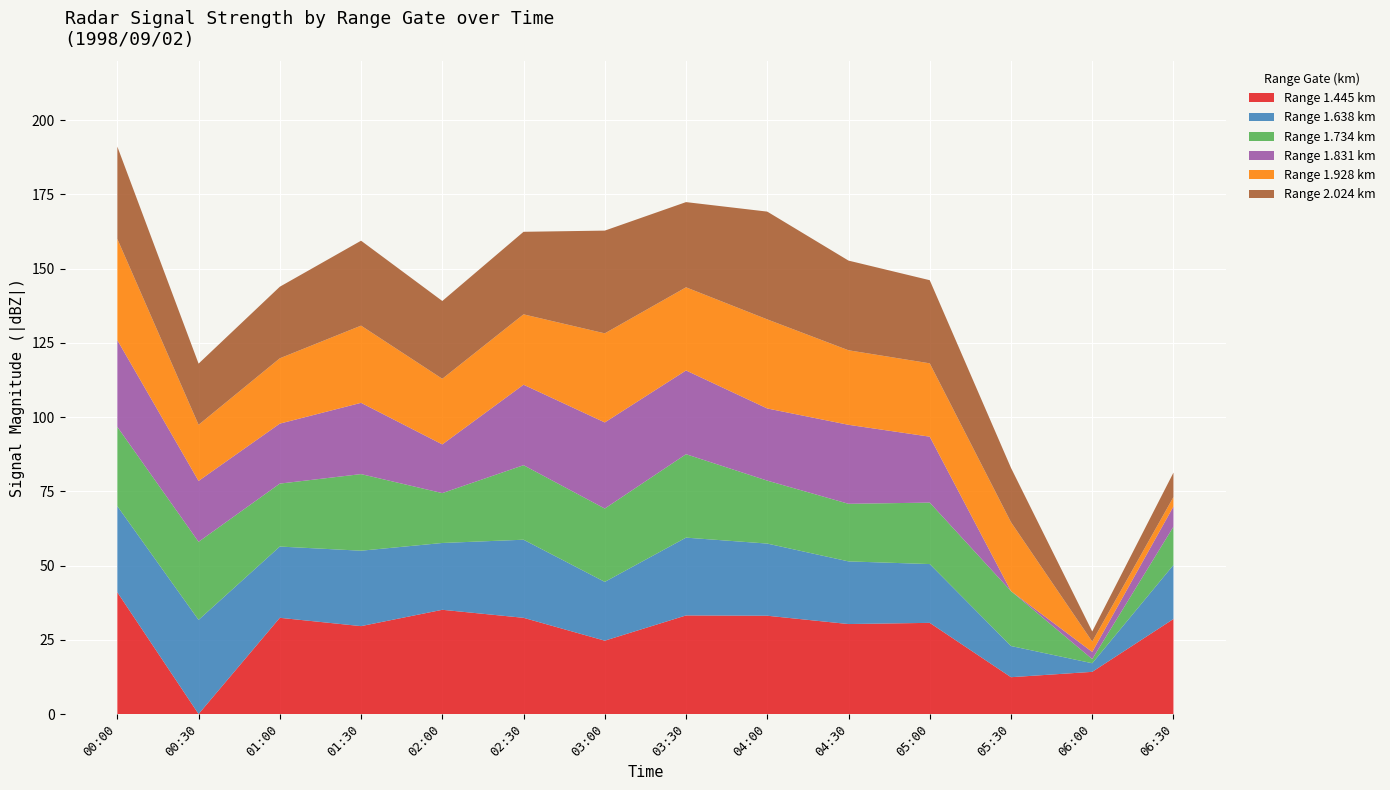

Reading right to left, list all the values displayed in this chart.

1.445: -32.0	-14.2	-12.4	-30.7	-30.3	-33.1	-33.2	-24.7	-32.4	-35.1	-29.6	-32.4	999.0	-41.0
1.638: -18.2	2.9	-10.5	-19.8	-21.1	-24.3	-26.2	-19.8	-26.3	-22.5	-25.4	-24.0	-31.7	-29.0
1.734: -12.9	-1.4	-18.5	-20.7	-19.4	-21.2	-28.1	-24.7	-25.1	-16.8	-25.8	-21.2	-26.3	-26.7
1.831: -6.8	2.4	999.0	-22.2	-26.6	-24.3	-28.2	-29.0	-27.1	-16.4	-24.0	-20.2	-20.5	-29.2
1.928: 3.2	3.5	-23.2	-24.7	-25.1	-30.0	-28.0	-30.0	-23.7	-22.1	-26.0	-22.0	-18.9	-34.1
2.024: -8.2	3.4	-18.3	-28.0	-30.2	-36.3	-28.7	-34.6	-27.8	-26.2	-28.6	-24.1	-20.6	-31.1